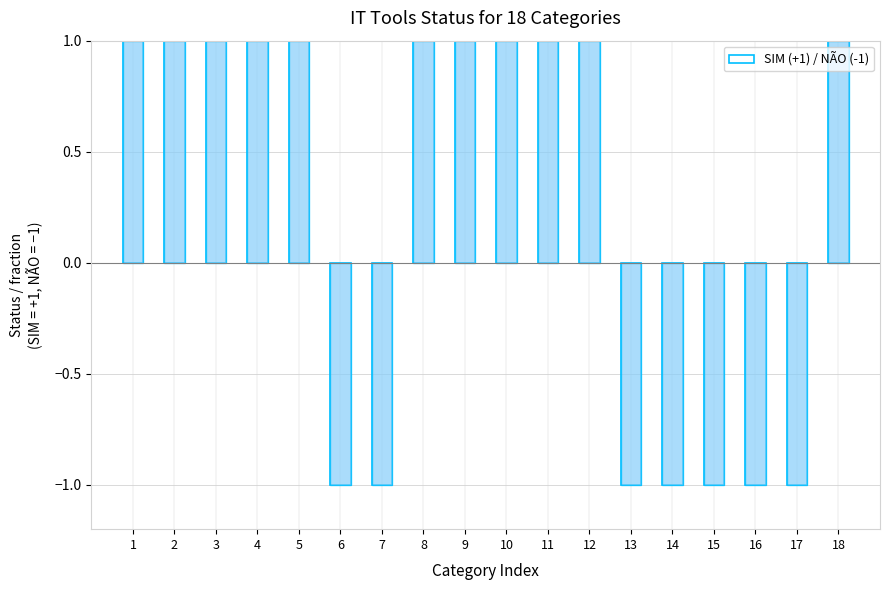

Count the values in the range -1 to 1.

18